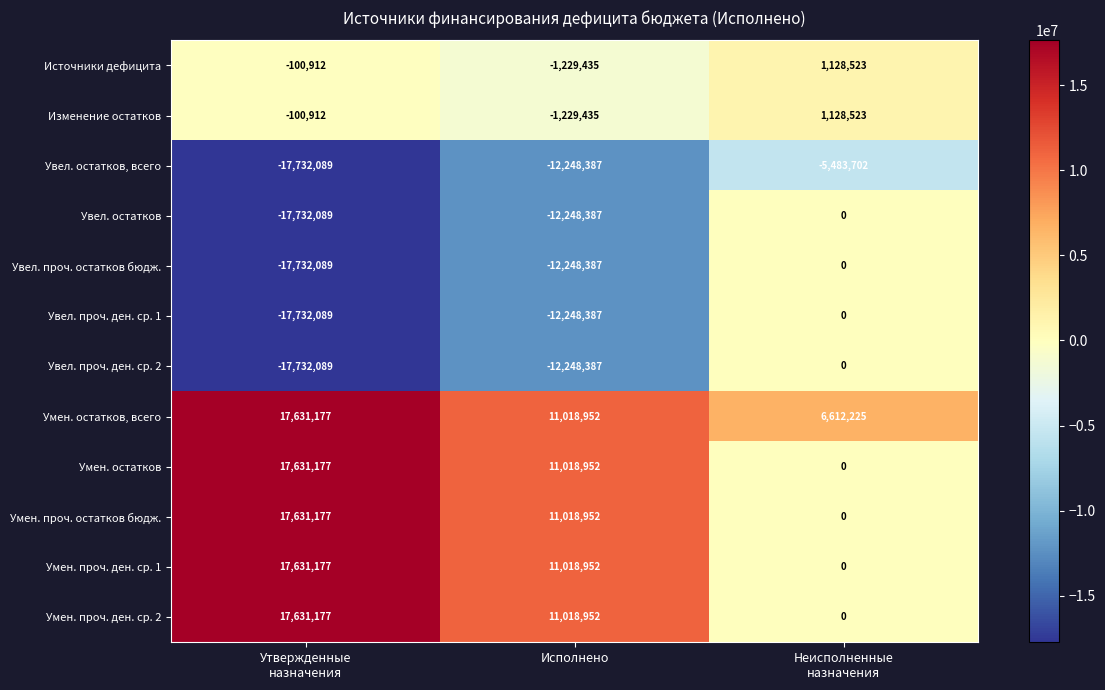

At which label is Увел. остатков, всего closest to -11607895?

Исполнено